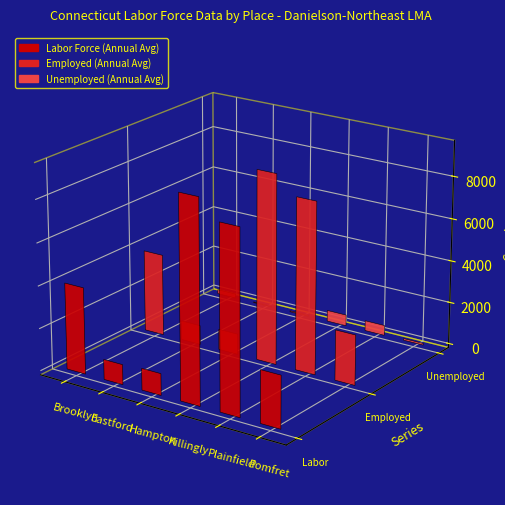

Reading right to left, what are all the values shown in this chart?

Labor Force (Annual Avg): Pomfret=2455	Plainfield=8575	Killingly=9475	Hampton=1023	Eastford=947	Brooklyn=4073
Employed (Annual Avg): Pomfret=2372	Plainfield=8090	Killingly=8946	Hampton=976	Eastford=913	Brooklyn=3874
Unemployed (Annual Avg): Pomfret=83	Plainfield=485	Killingly=529	Hampton=47	Eastford=34	Brooklyn=199